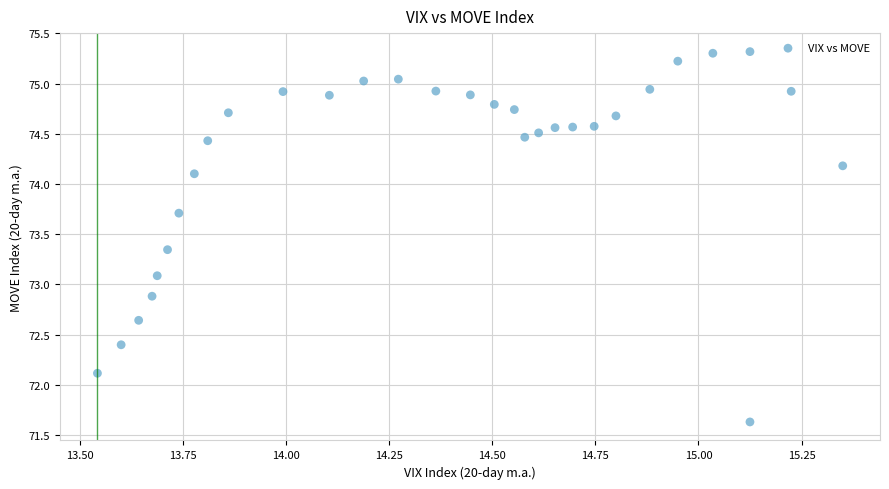

What is the range of X values (max minus min)?

1.8